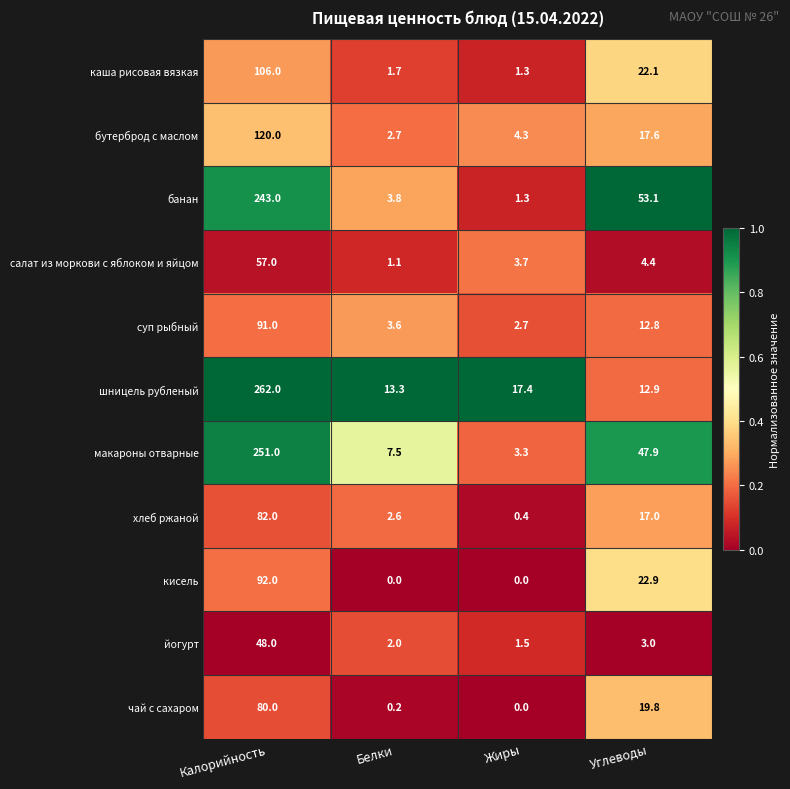

Which series changed the most between Белки and Жиры?

макароны отварные